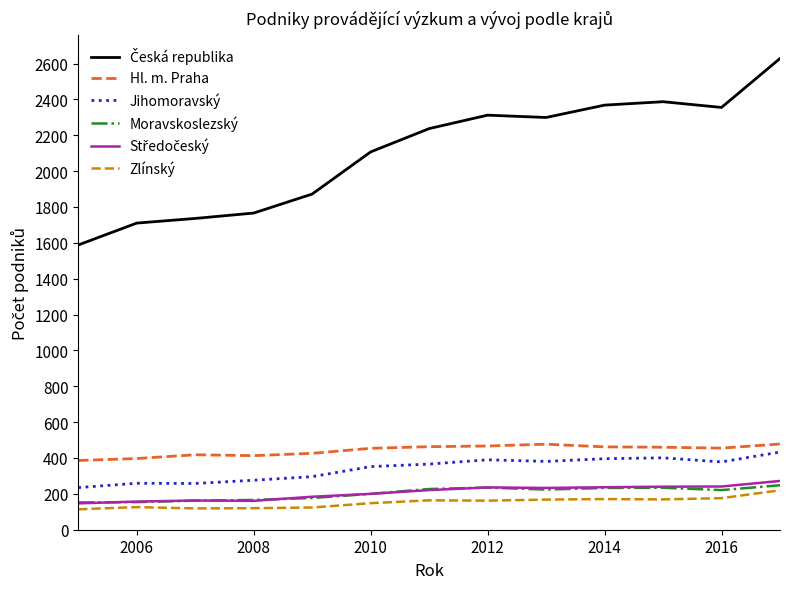

What is the greatest value displayed?

2628